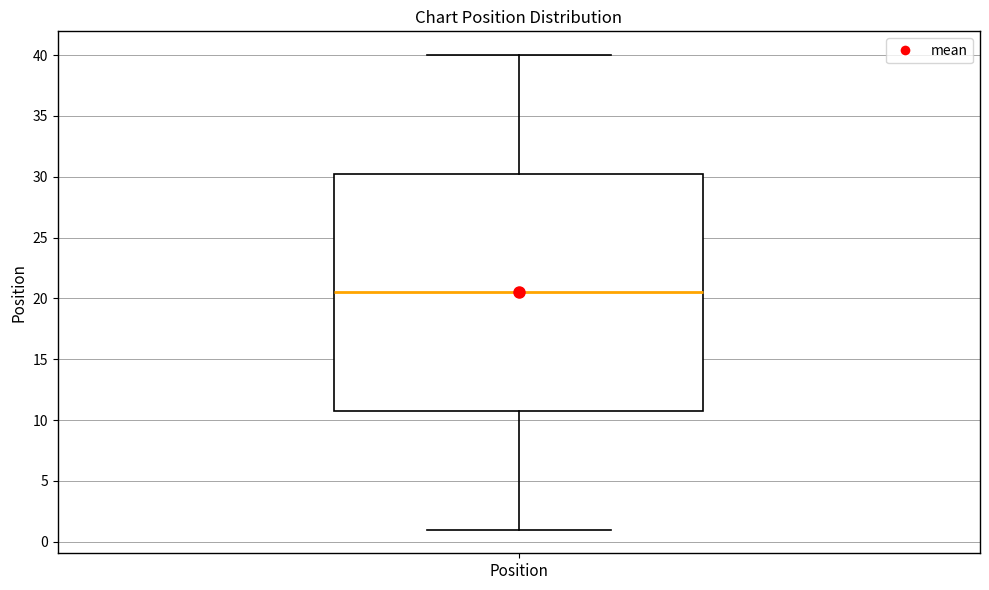

Transcribe this box plot: give where the median line is, the range the box spans, and where the two whiskers end, as read against the y-axis. The values are not printed on the chart, so give them approximately, as read against the axis.

median 20.5, box 11.0 to 30.5, whiskers 1.0 to 40.0